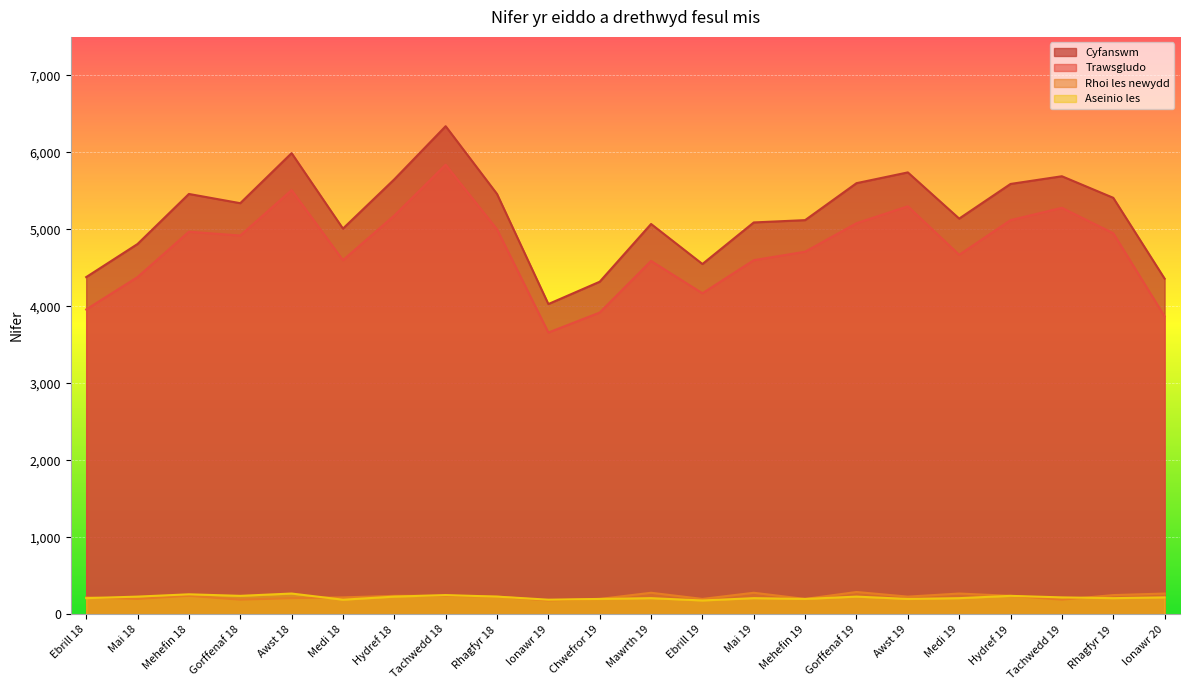

Which series has the largest total across all categories?

Cyfanswm